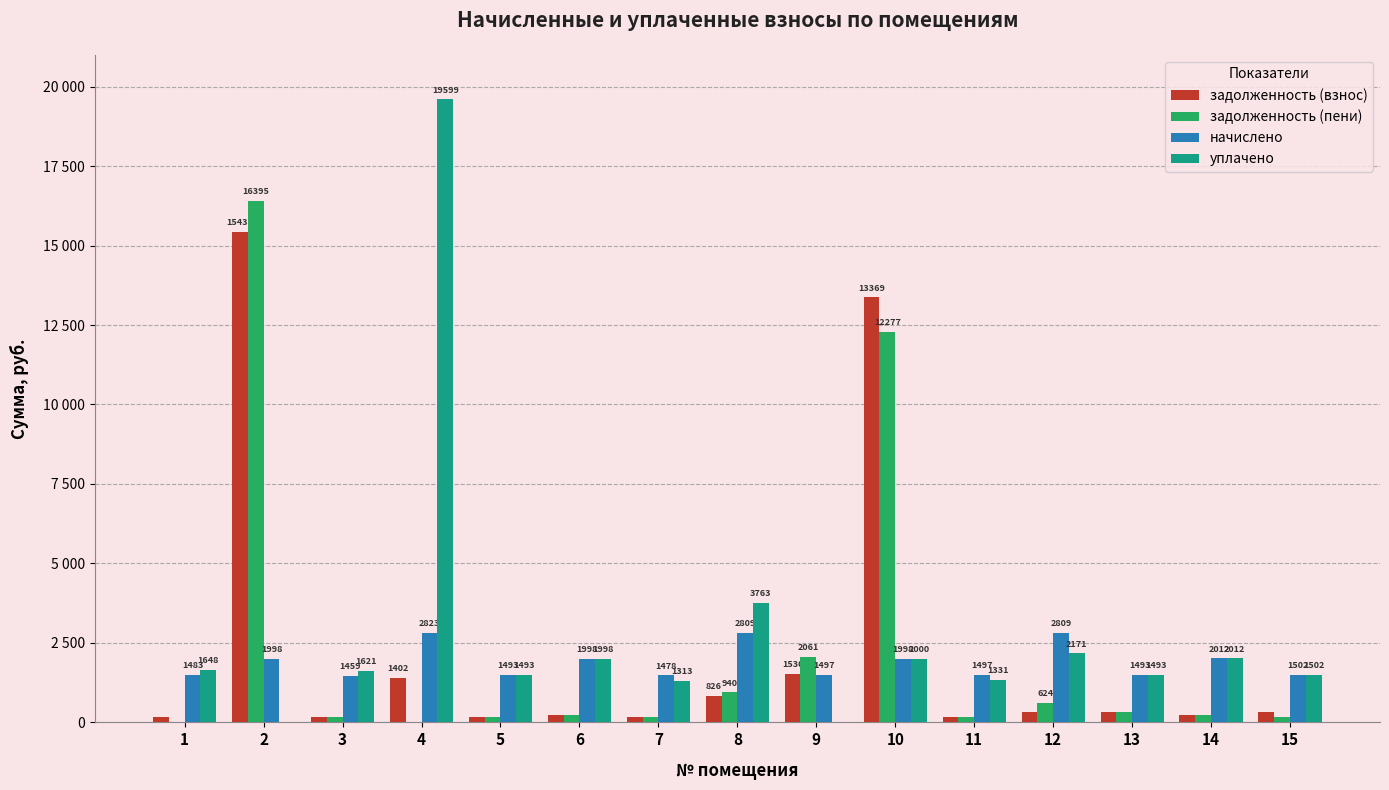

What are all the series names shown in the legend?

задолженность (взнос), задолженность (пени), начислено, уплачено